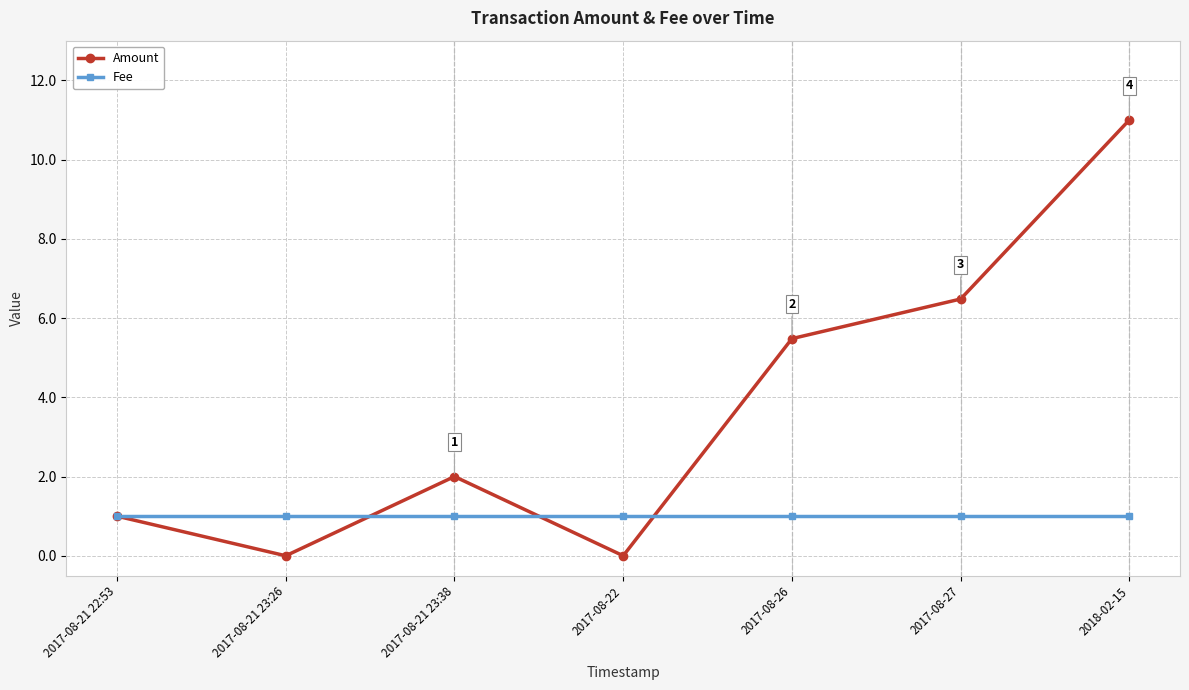

List the series in order of their overall mean, lowest first.

Fee, Amount